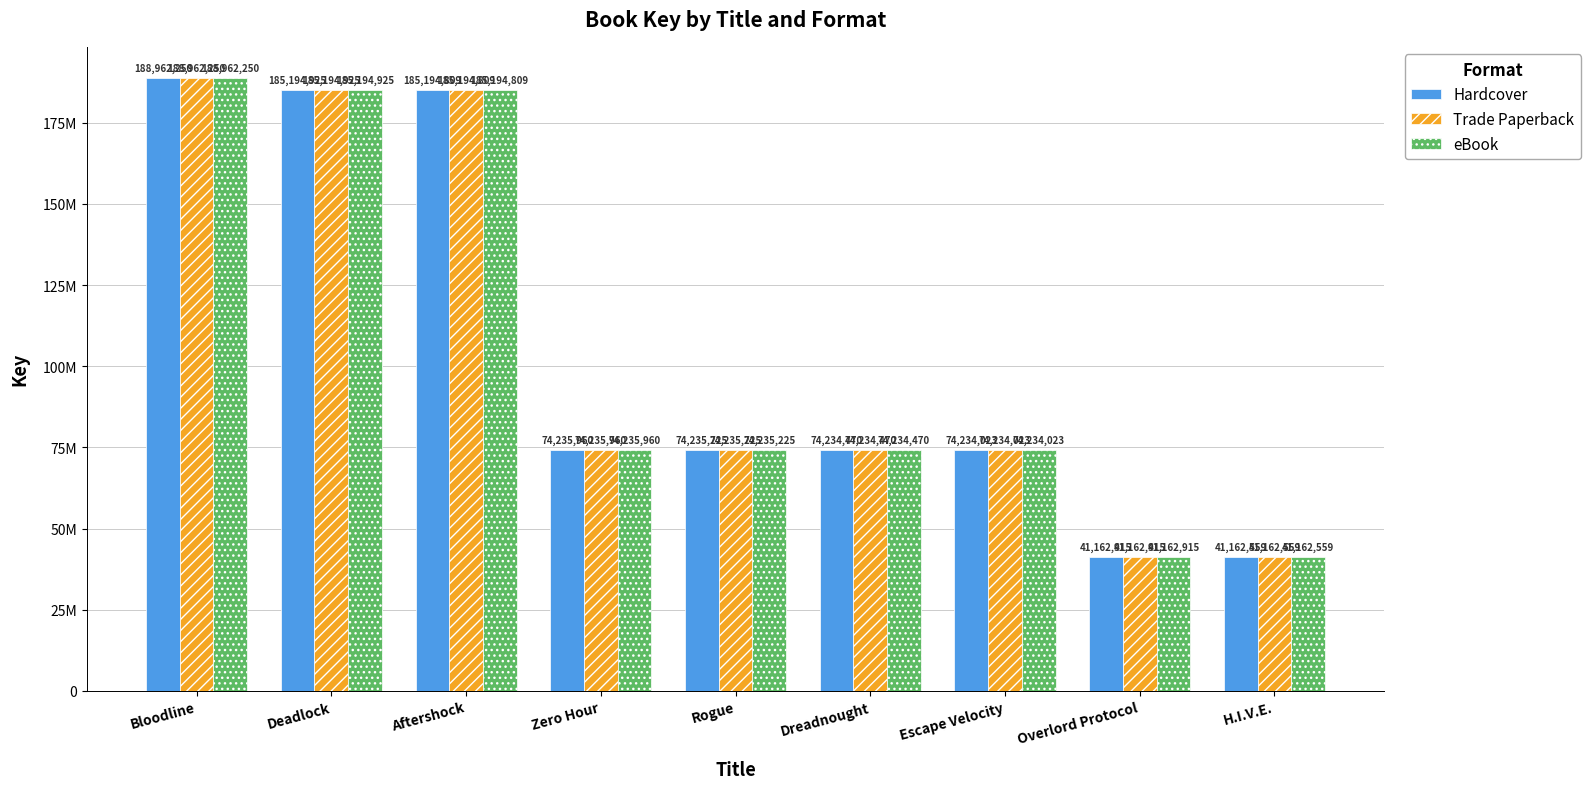

What are all the series names shown in the legend?

Hardcover, Trade Paperback, eBook